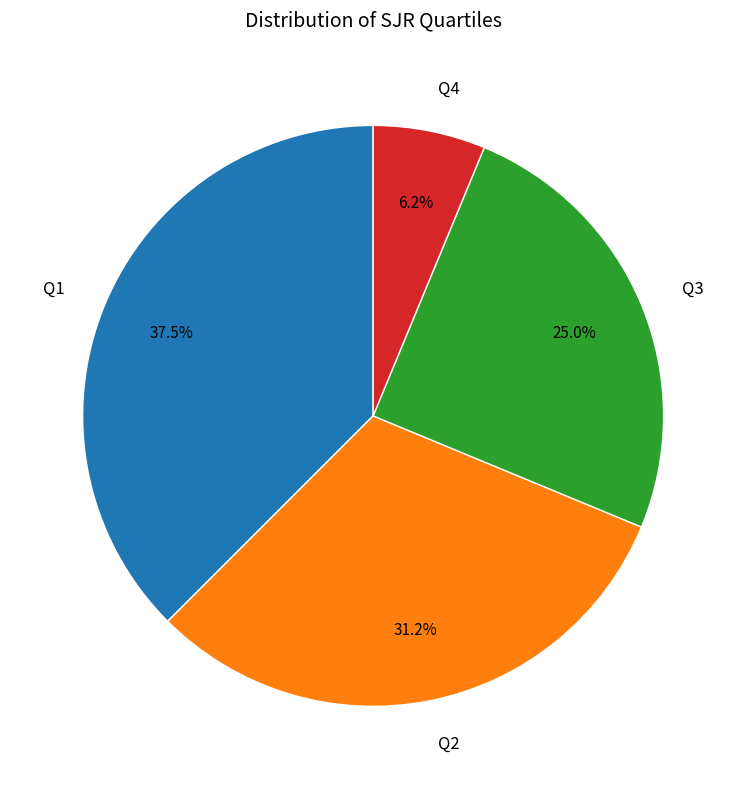

Does any single category account for the majority?

No